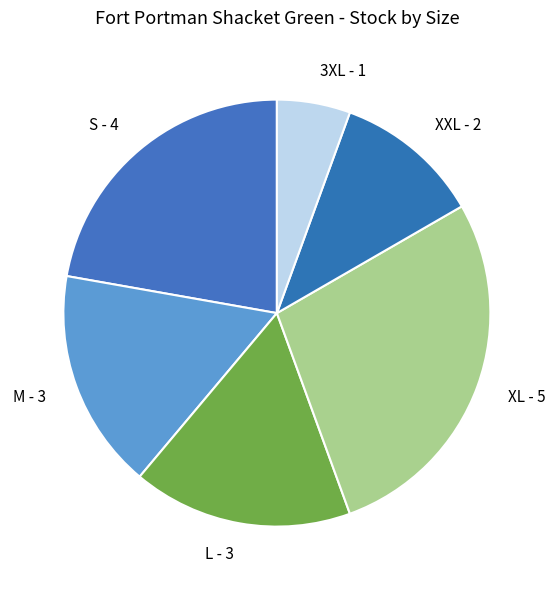

Does 3XL account for over 50% of the chart?

No